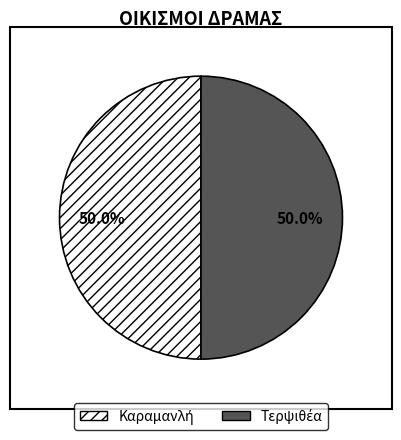

Does Τερψιθέα represent more than half of the total?

No